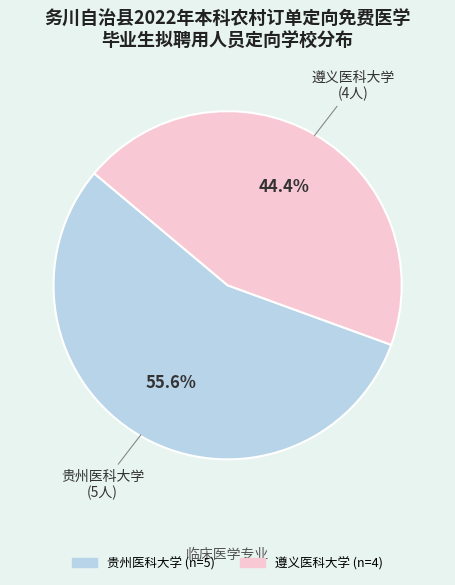

Is the sum of 贵州医科大学 and 遵义医科大学 greater than half?

Yes